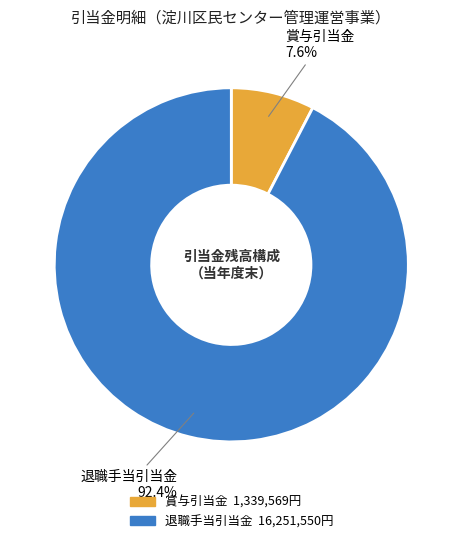

True or false: 退職手当引当金 accounts for 92% of the total.

True